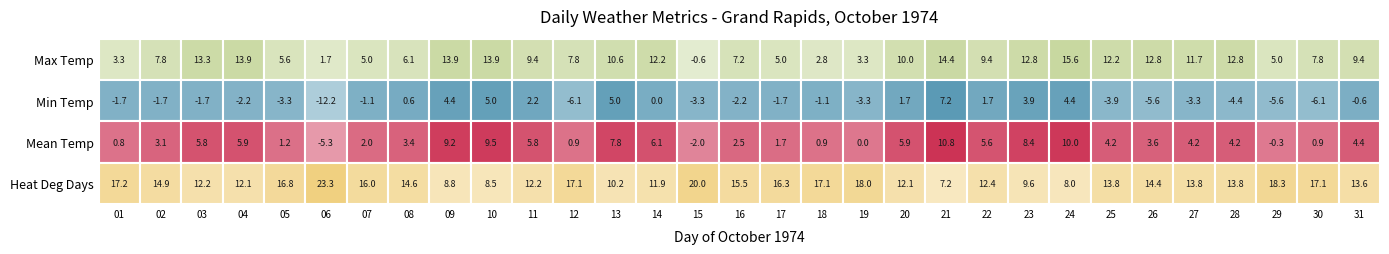

True or false: Heat Deg Days has a value of 8.6 at 22.

False